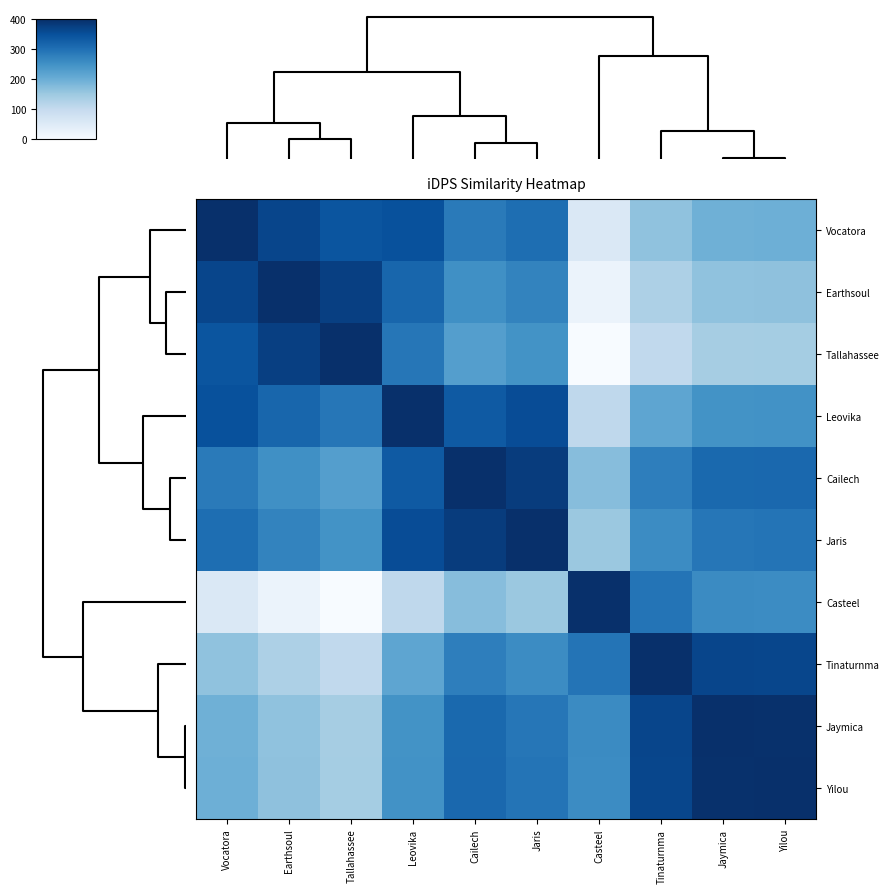

List the series in order of their peak value, lowest first.

Vocatora, Earthsoul, Tallahassee, Leovika, Cailech, Jaris, Casteel, Tinaturnma, Jaymica, Yilou